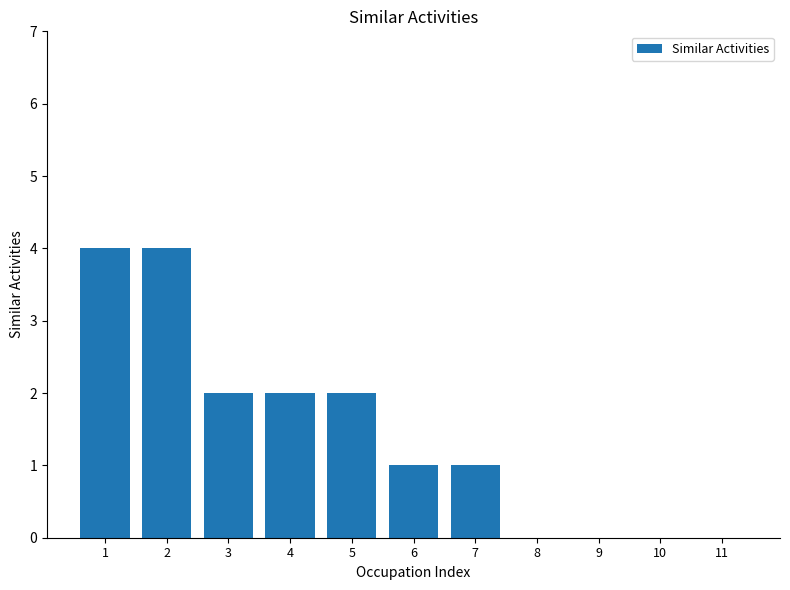

What is the sum of the values at 1 and 11?

4